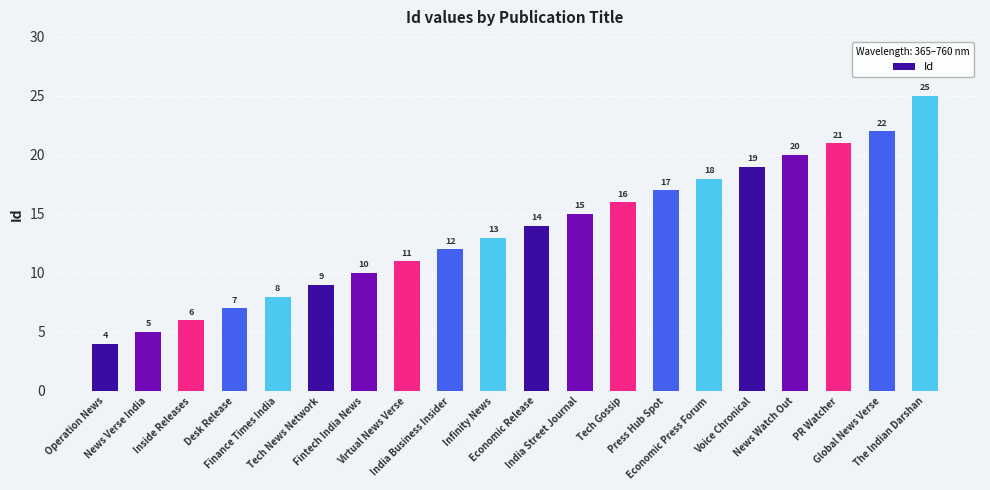

What position from the left is Voice Chronical?

16